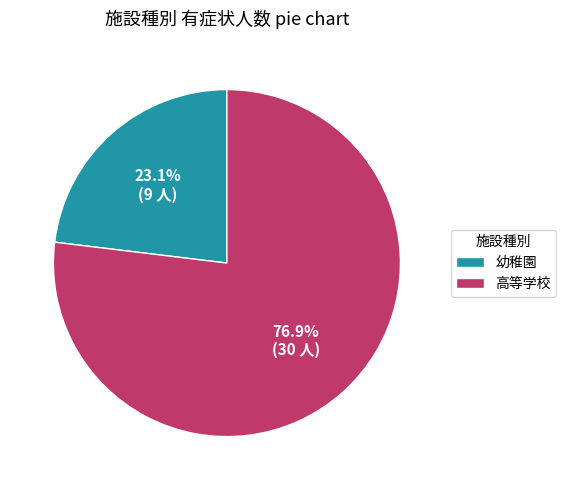

To the nearest percent, what is the average slice percentage?

50%